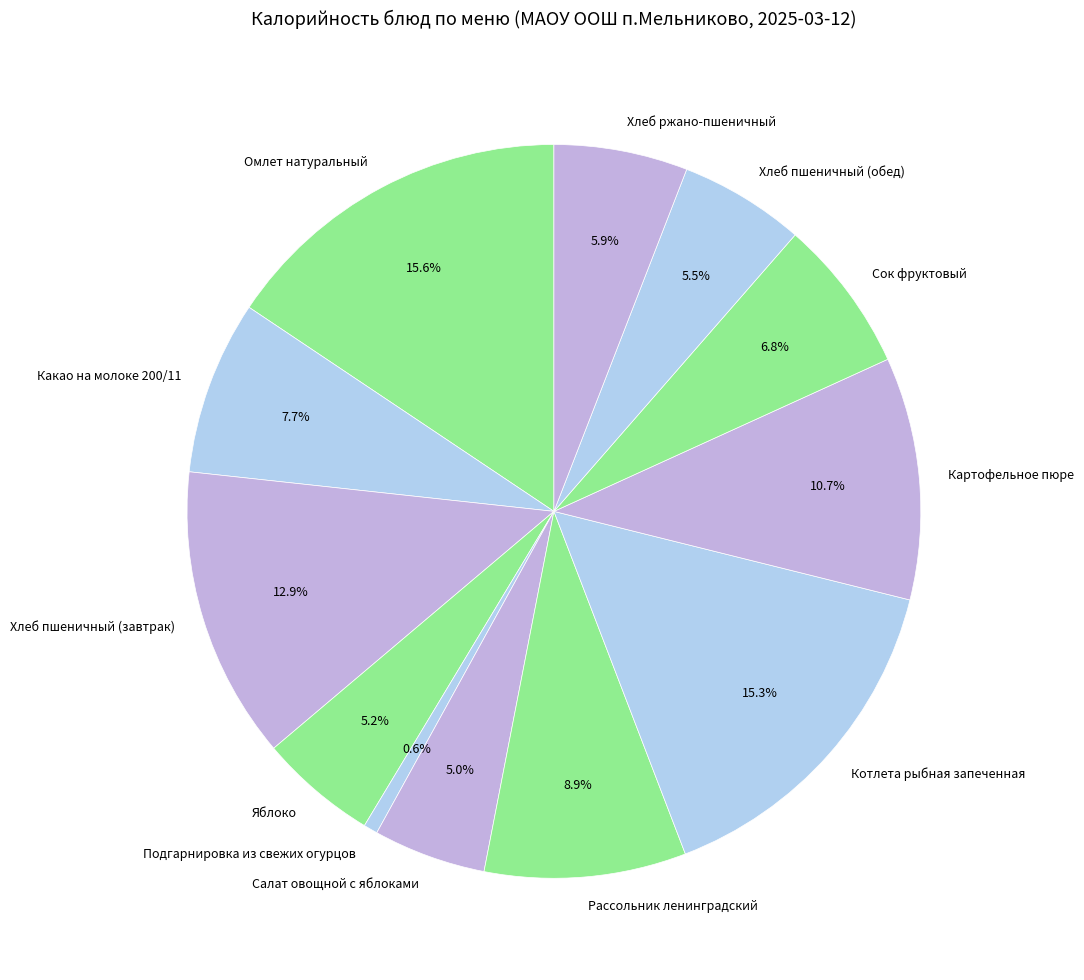

Which slice is the smallest?

Подгарнировка из свежих огурцов